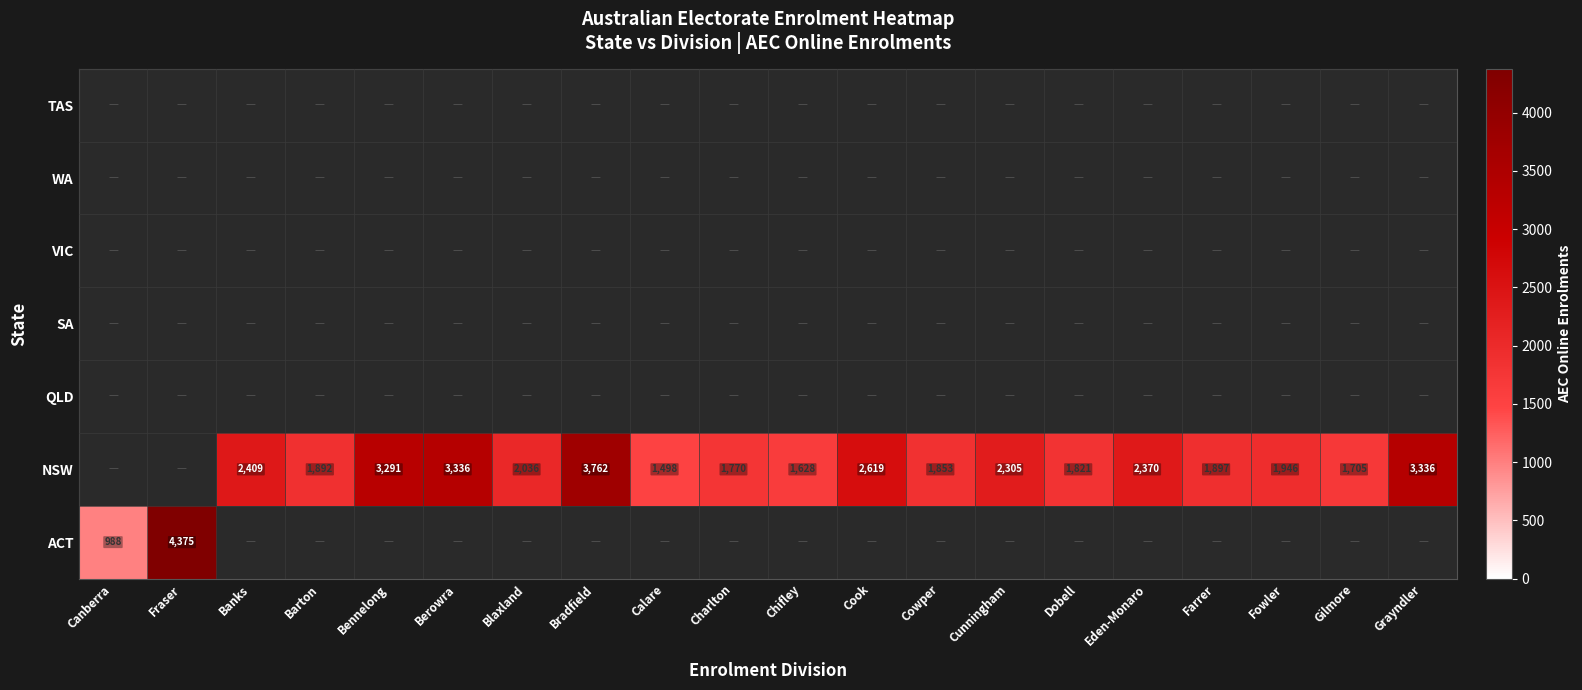

At how many categories does at least one series exceed 3486?

2